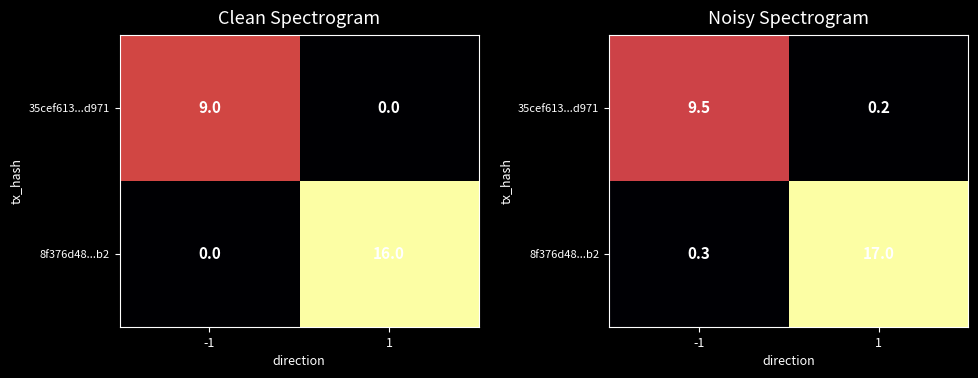

The value of 8f376d48...b2 at -1 is 0.4. True or false?

False